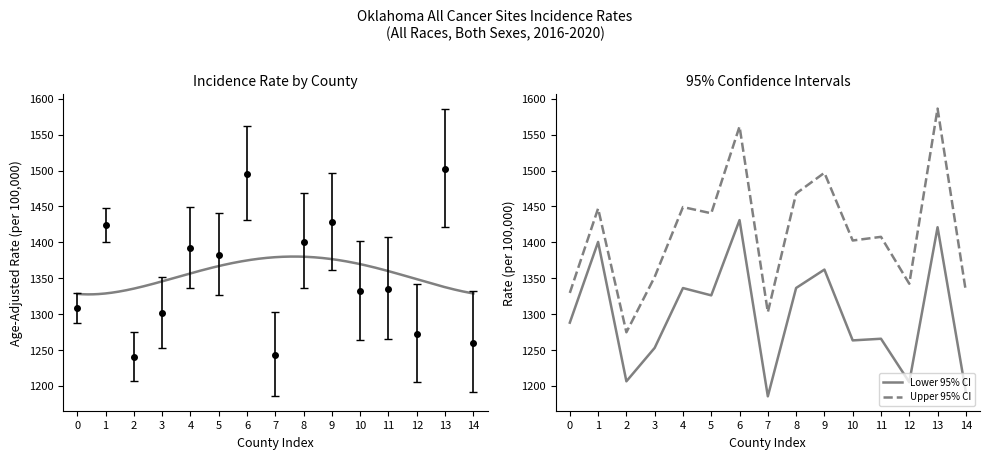

What is the lowest value of the Lower 95% CI series?

1185.6